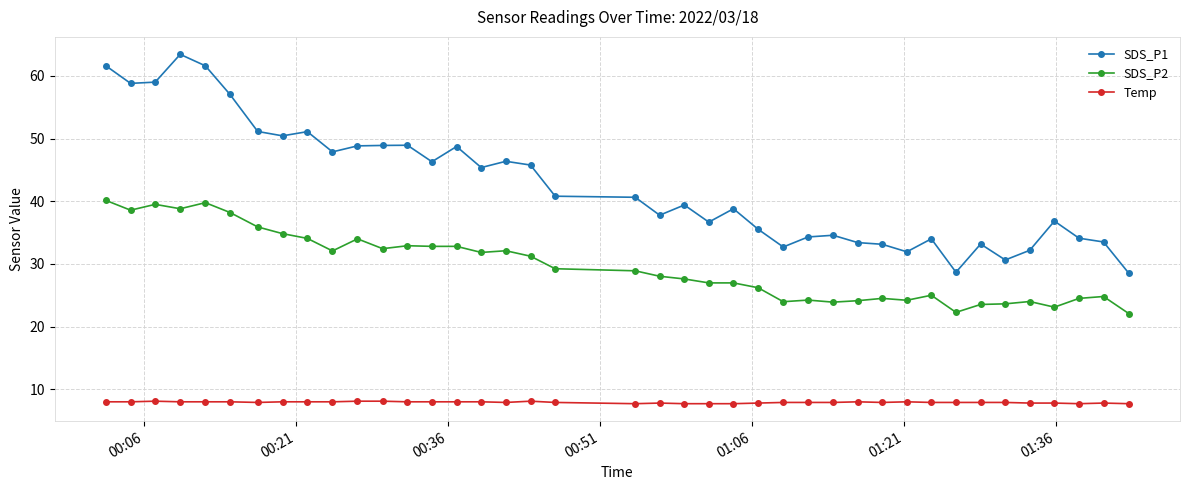

True or false: SDS_P1 and Temp intersect in this chart.

False